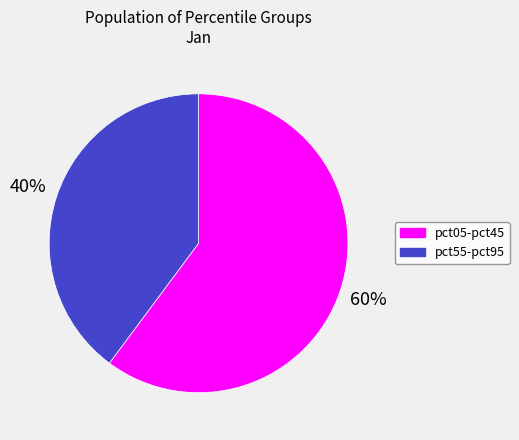

Which slice represents more than half of the pie?

pct05-pct45